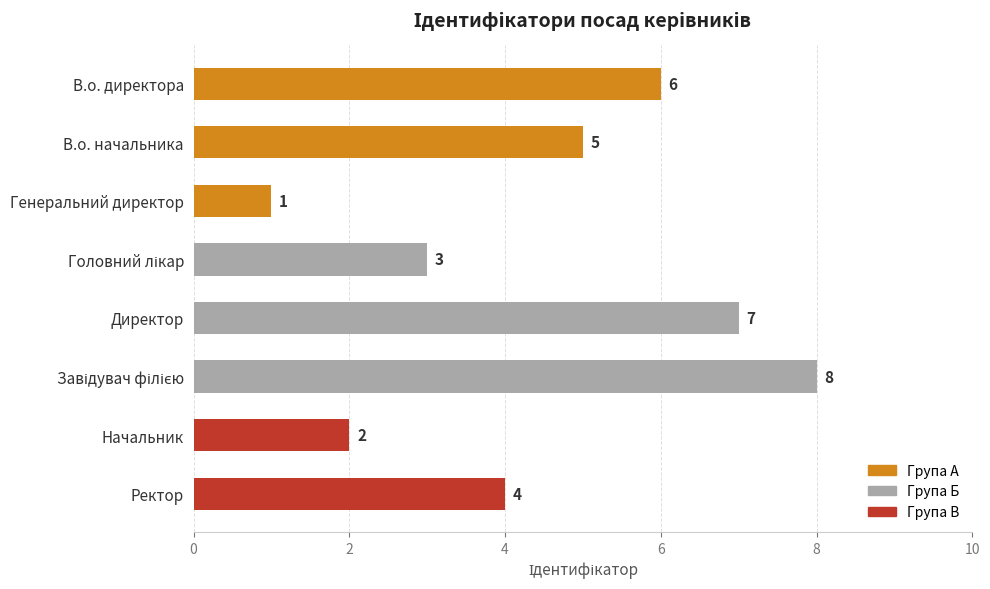

True or false: the data shows 5 at В.о. начальника.

True